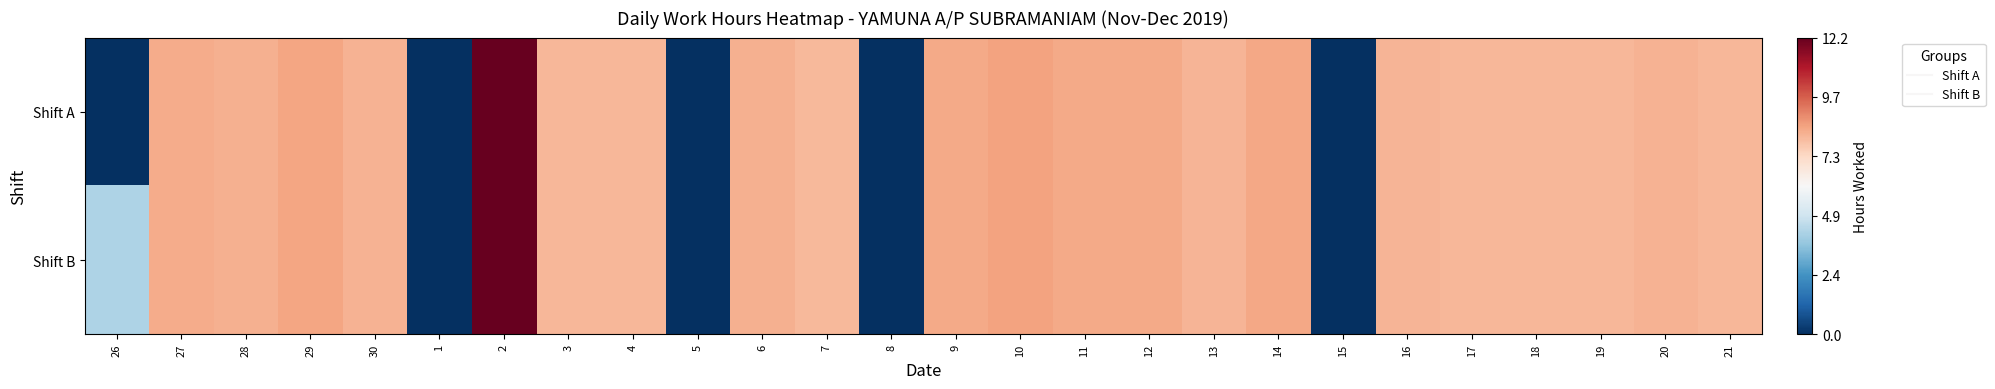

Reading left to right, extract all data points from this chart.

Shift A: 26=0.0	27=0.7	28=0.7	29=0.7	30=0.7	1=0.0	2=1.0	3=0.7	4=0.7	5=0.0	6=0.7	7=0.7	8=0.0	9=0.7	10=0.7	11=0.7	12=0.7	13=0.7	14=0.7	15=0.0	16=0.7	17=0.7	18=0.7	19=0.7	20=0.7	21=0.7
Shift B: 26=0.3	27=0.7	28=0.7	29=0.7	30=0.7	1=0.0	2=1.0	3=0.7	4=0.7	5=0.0	6=0.7	7=0.7	8=0.0	9=0.7	10=0.7	11=0.7	12=0.7	13=0.7	14=0.7	15=0.0	16=0.7	17=0.7	18=0.7	19=0.7	20=0.7	21=0.7